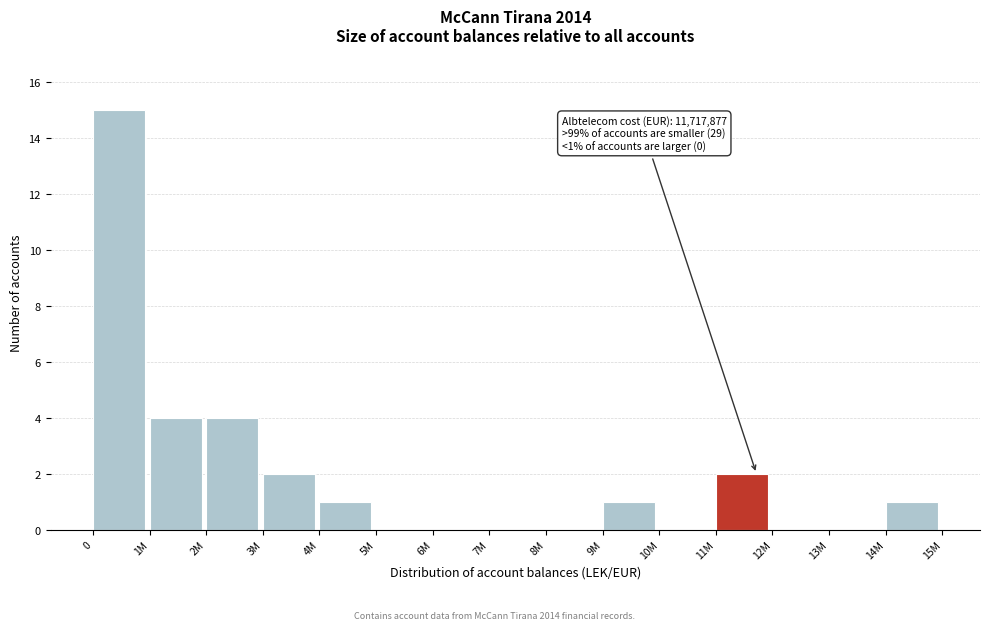

Reading left to right, what are all the values shown in this chart?

0=15	1M=4	2M=4	3M=2	4M=1	5M=0	6M=0	7M=0	8M=0	9M=1	10M=0	11M=2	12M=0	13M=0	14M=1